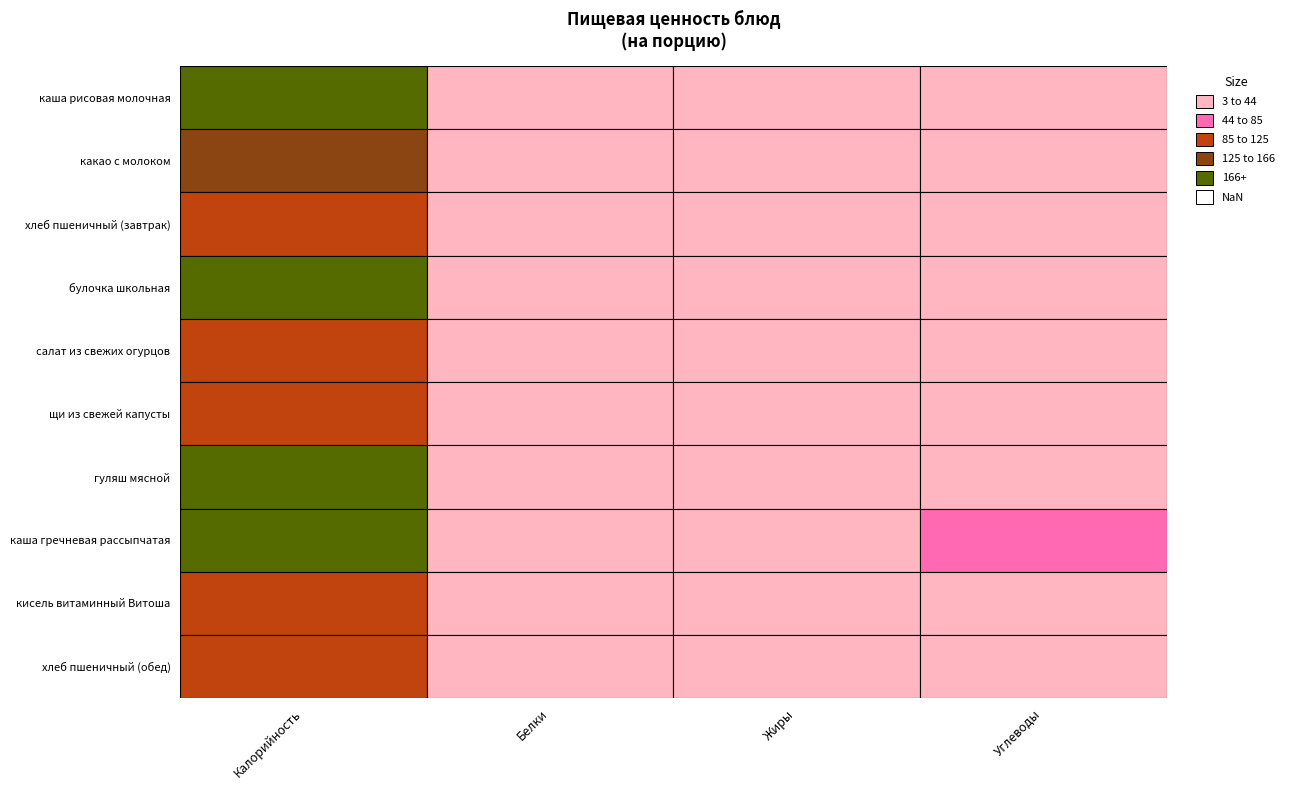

Reading right to left, list all the values displayed in this chart.

каша рисовая молочная: Углеводы=33	Жиры=7	Белки=5	Калорийность=210
какао с молоком: Углеводы=26	Жиры=4	Белки=4	Калорийность=154
хлеб пшеничный (завтрак): Углеводы=7	Жиры=8	Белки=5	Калорийность=122
булочка школьная: Углеводы=37	Жиры=7	Белки=4	Калорийность=228
салат из свежих огурцов: Углеводы=3	Жиры=10	Белки=1	Калорийность=104
щи из свежей капусты: Углеводы=11	Жиры=6	Белки=2	Калорийность=108
гуляш мясной: Углеводы=10	Жиры=34	Белки=31	Калорийность=471
каша гречневая рассыпчатая: Углеводы=65	Жиры=7	Белки=13	Калорийность=380
кисель витаминный Витоша: Углеводы=29	Жиры=0	Белки=1	Калорийность=117
хлеб пшеничный (обед): Углеводы=21	Жиры=1	Белки=4	Калорийность=103